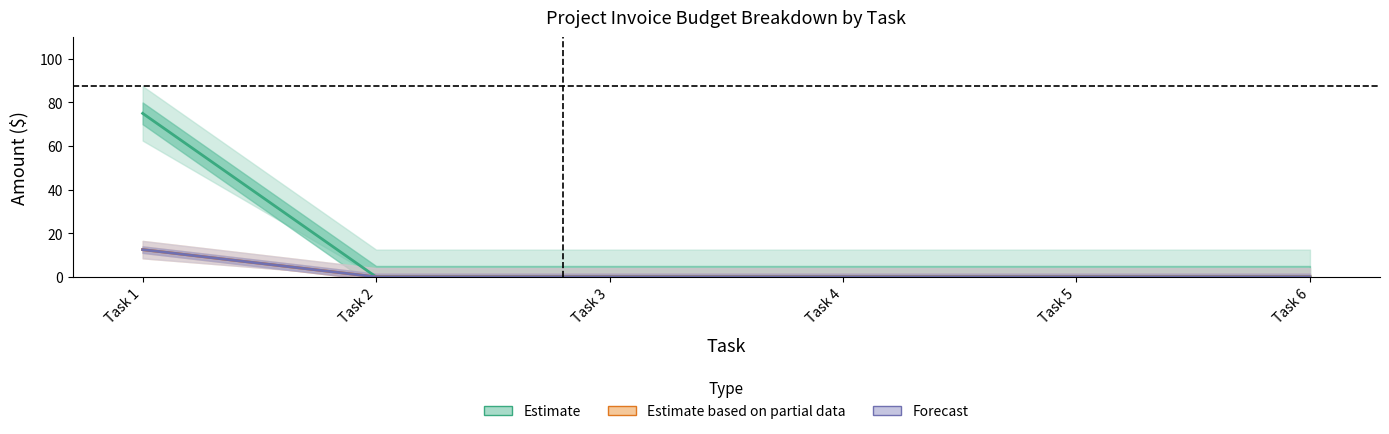

Count the number of categories in the chart.

6